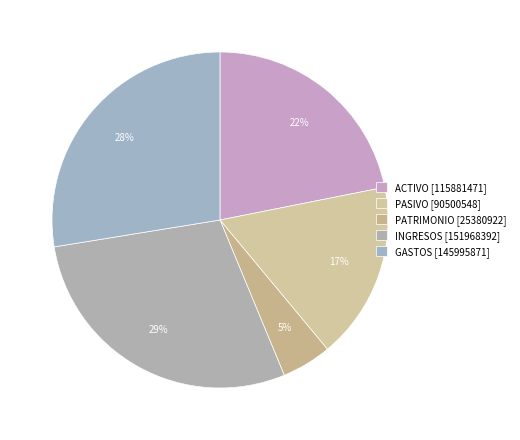

What percentage is the PASIVO slice, to the nearest percent?

17%